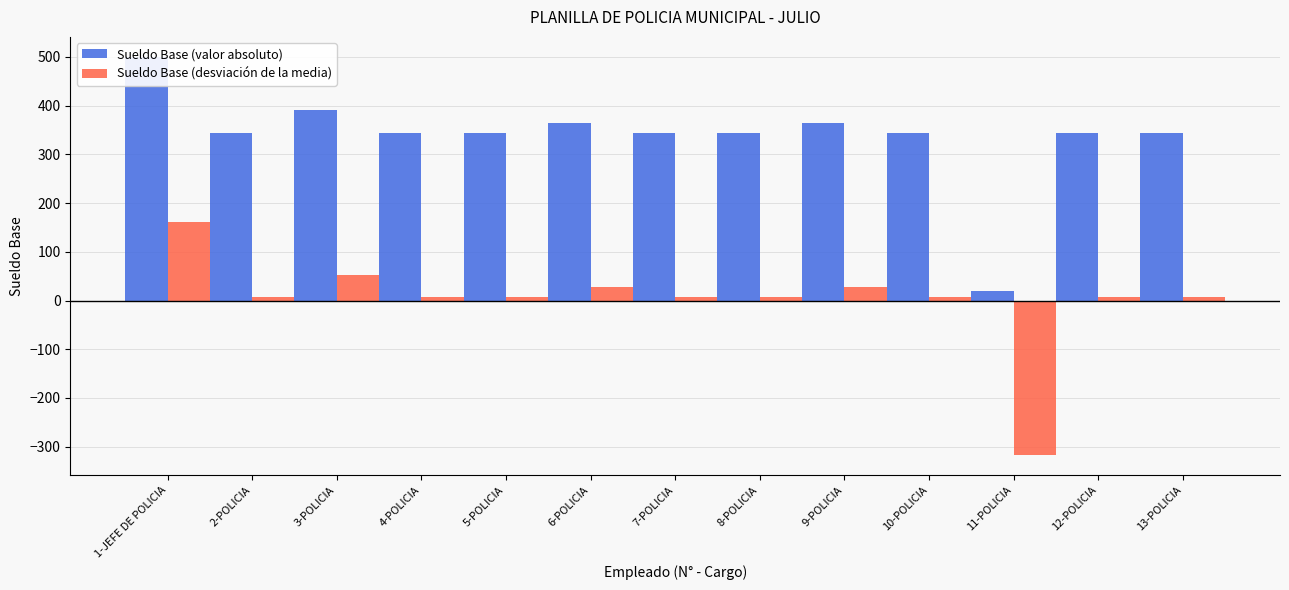

Is the value of Sueldo Base (valor absoluto) at 9-POLICIA greater than the value of Sueldo Base (desviación de la media) at 7-POLICIA?

Yes